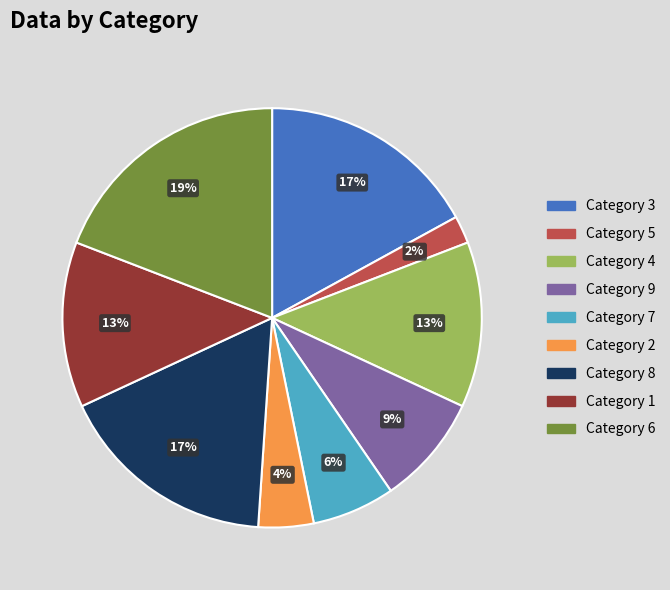

Is there any slice that represents more than half of the pie?

No